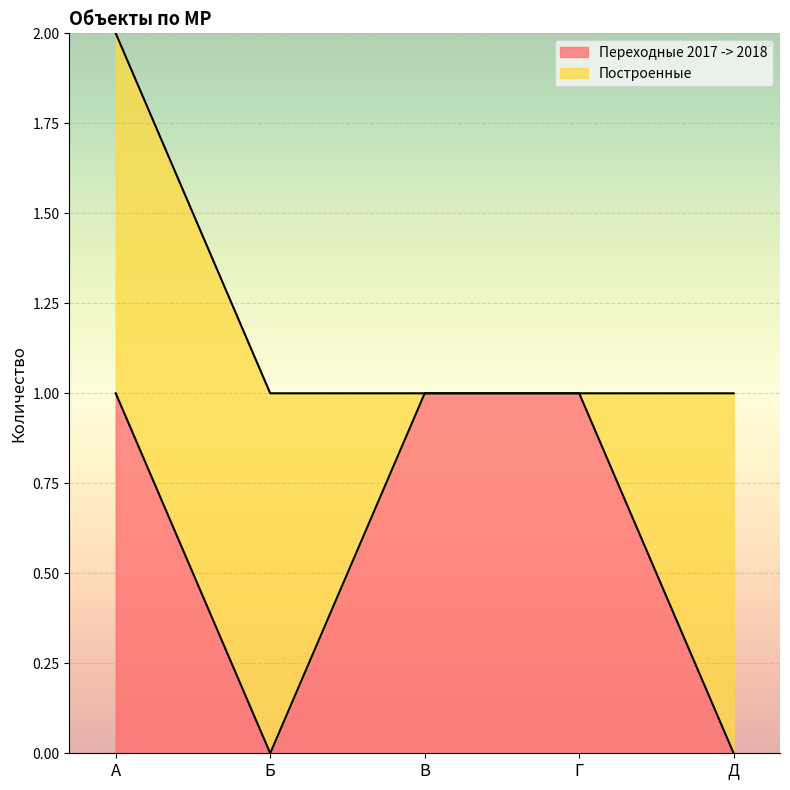

Is it true that the value at Г is 1?

True